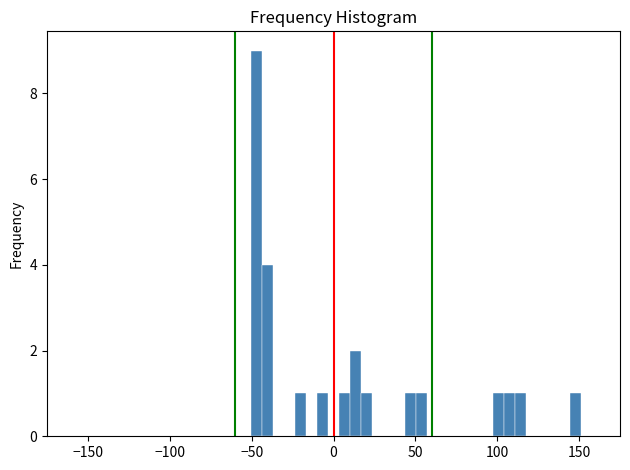

Read against the x-axis, roughly where is the centre of the tallest bar?

-45